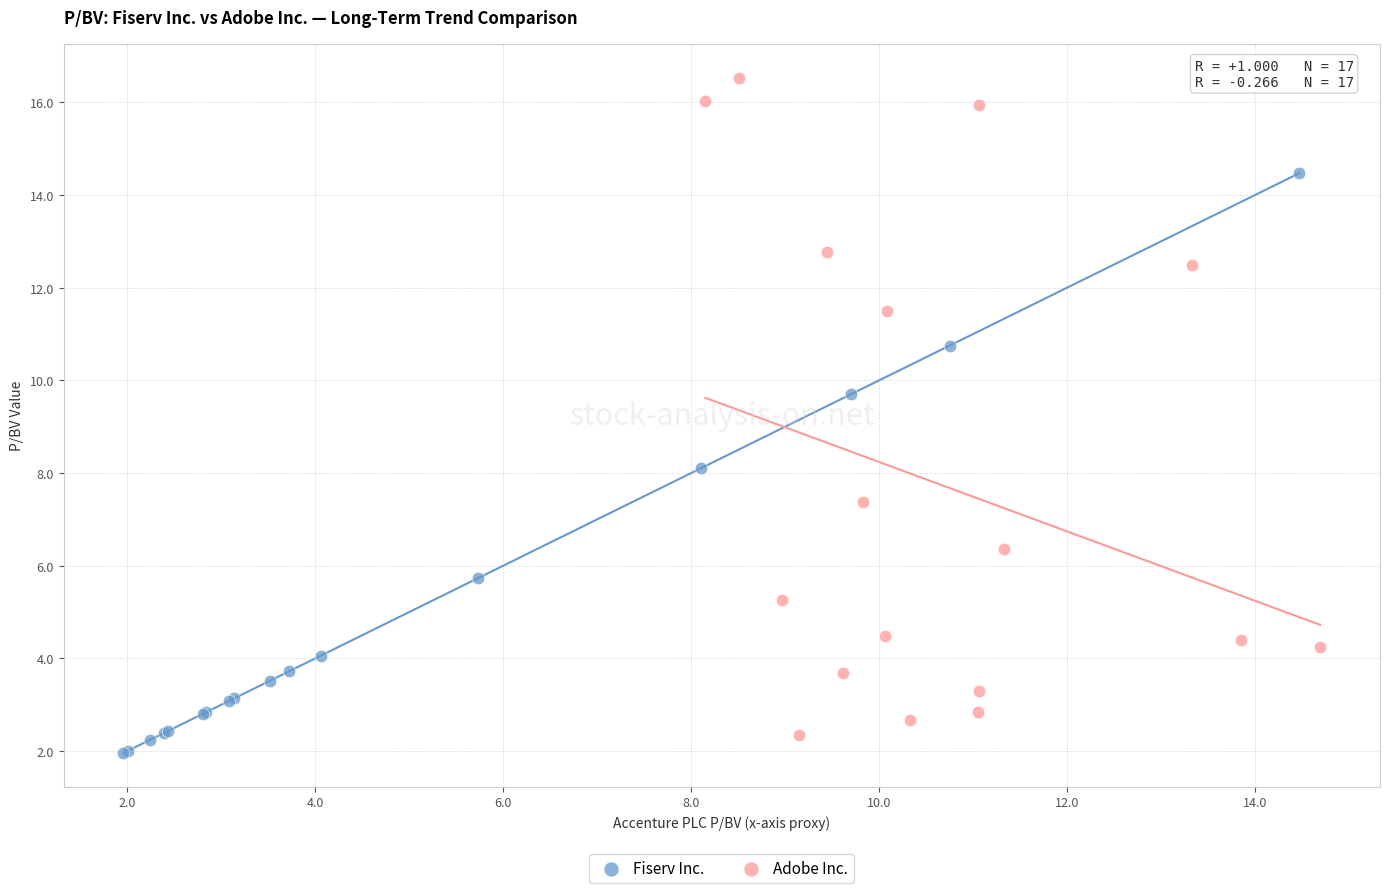

Which series contains the highest Y value?

Adobe Inc.